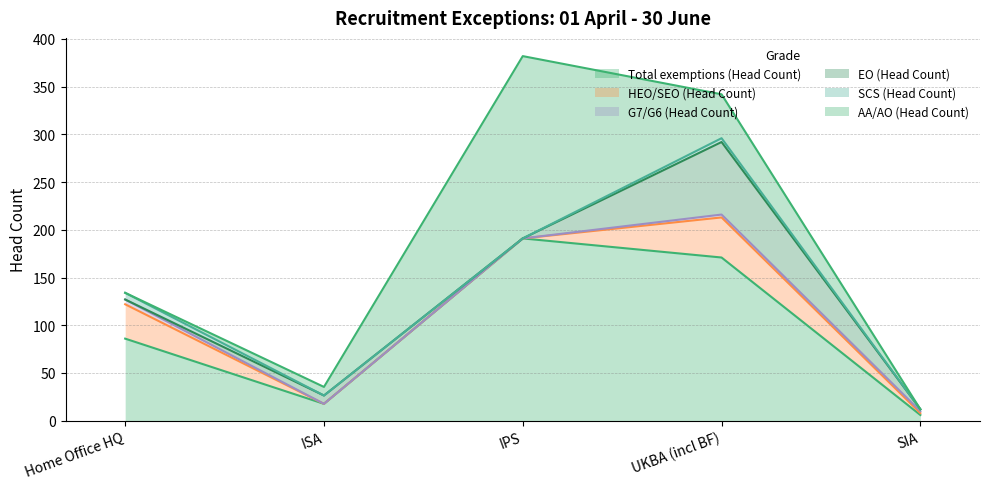

What is the difference between the maximum and minimum values in the SCS (Head Count) series?

7.0